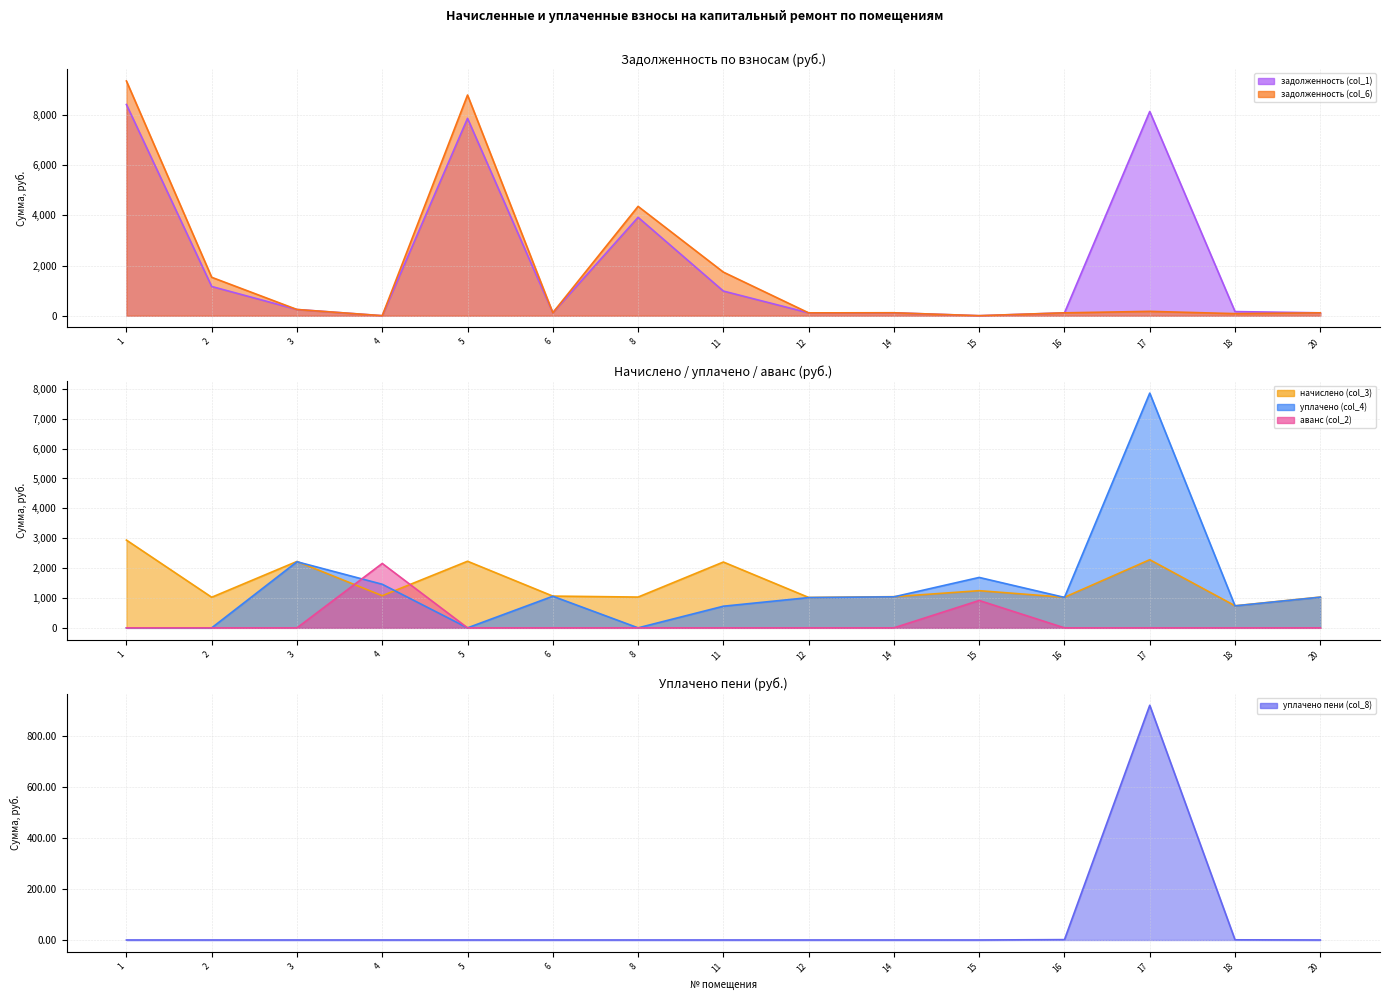

Which series has the widest spread of values?

задолженность (col_6)